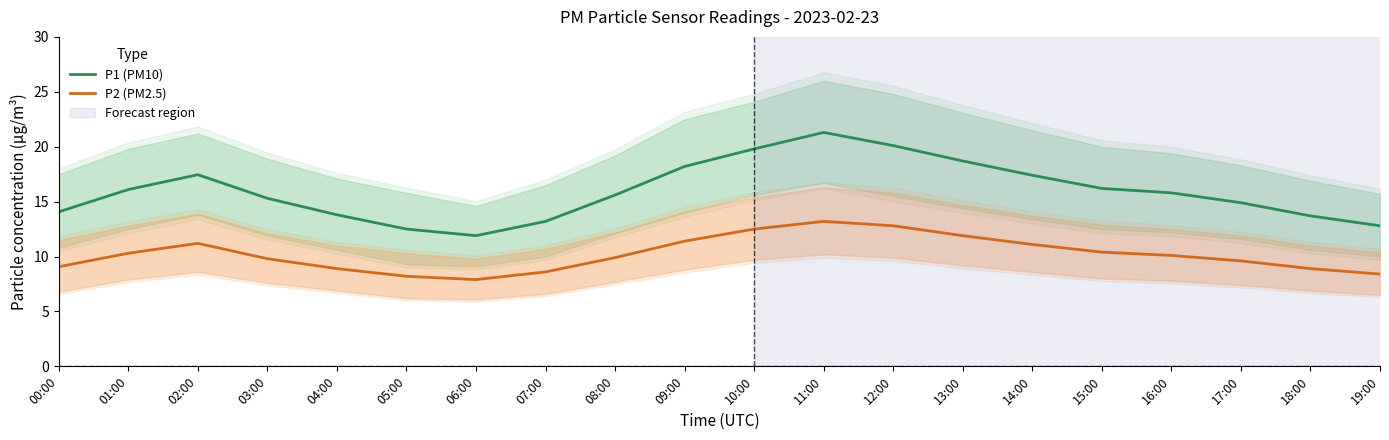

Is the value of P2 (PM2.5) at 09:00 greater than the value of P1 (PM10) at 10:00?

No